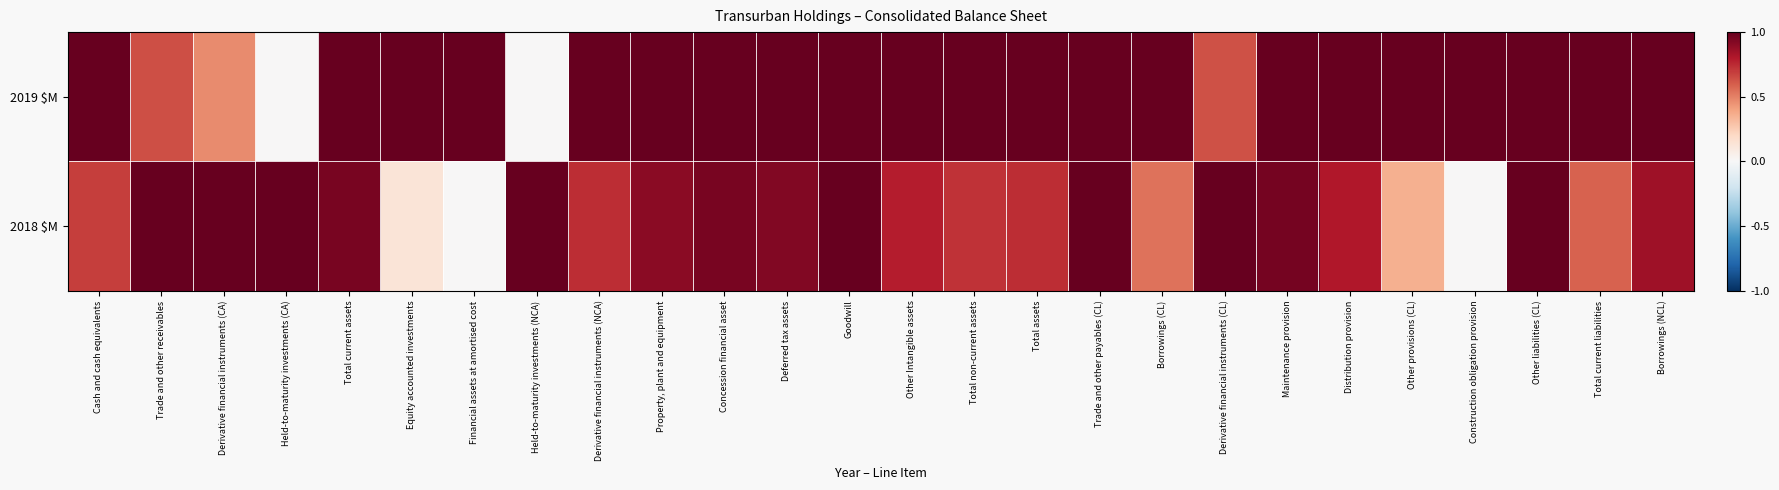

Rank the series at Property, plant and equipment from lowest to highest value.

2018 $M, 2019 $M